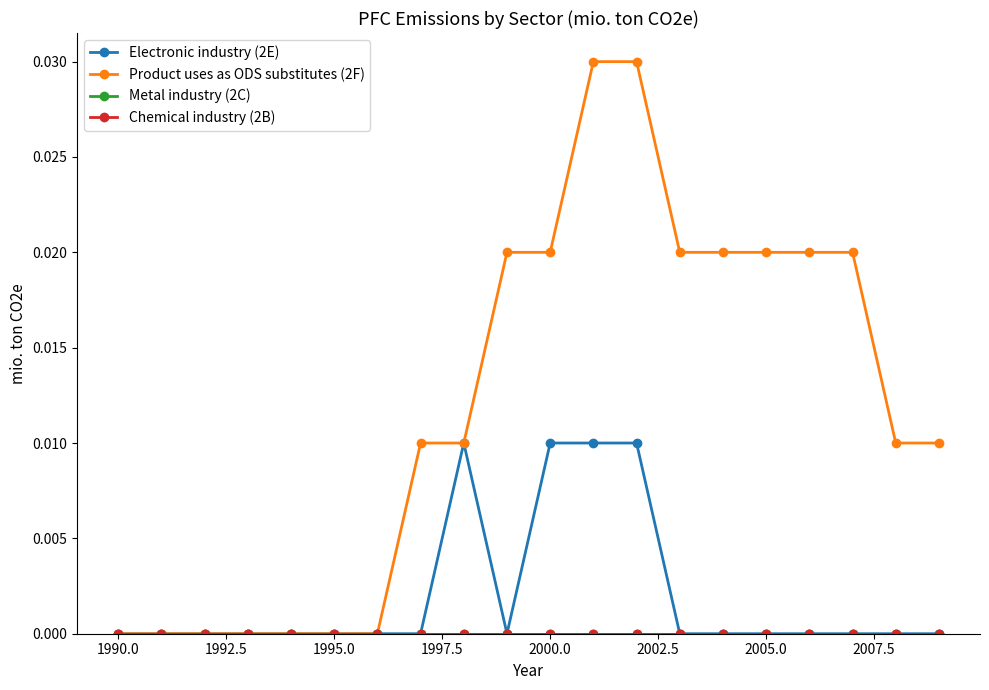

Does the chart have visible grid lines?

No